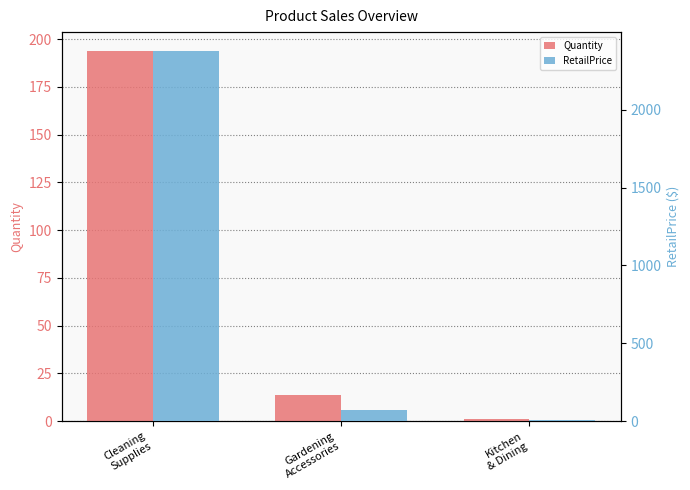

How many bars are there in each group?

2